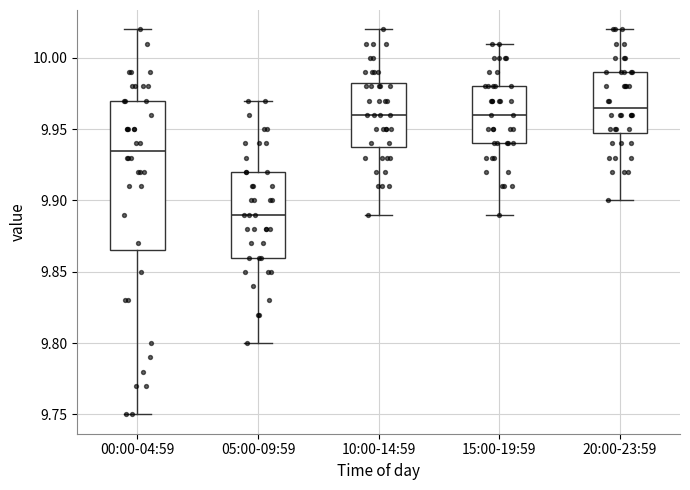

Reading left to right, read every box against the y-axis: the position of its median line, the range the box covers, and the ends of its whiskers. The values are not printed on the chart, so give them approximately, as read against the axis.

00:00-04:59: median 9.935, box 9.865 to 9.970, whiskers 9.750 to 10.020
05:00-09:59: median 9.890, box 9.860 to 9.920, whiskers 9.800 to 9.970
10:00-14:59: median 9.960, box 9.940 to 9.985, whiskers 9.890 to 10.020
15:00-19:59: median 9.960, box 9.940 to 9.980, whiskers 9.890 to 10.010
20:00-23:59: median 9.965, box 9.950 to 9.990, whiskers 9.900 to 10.020